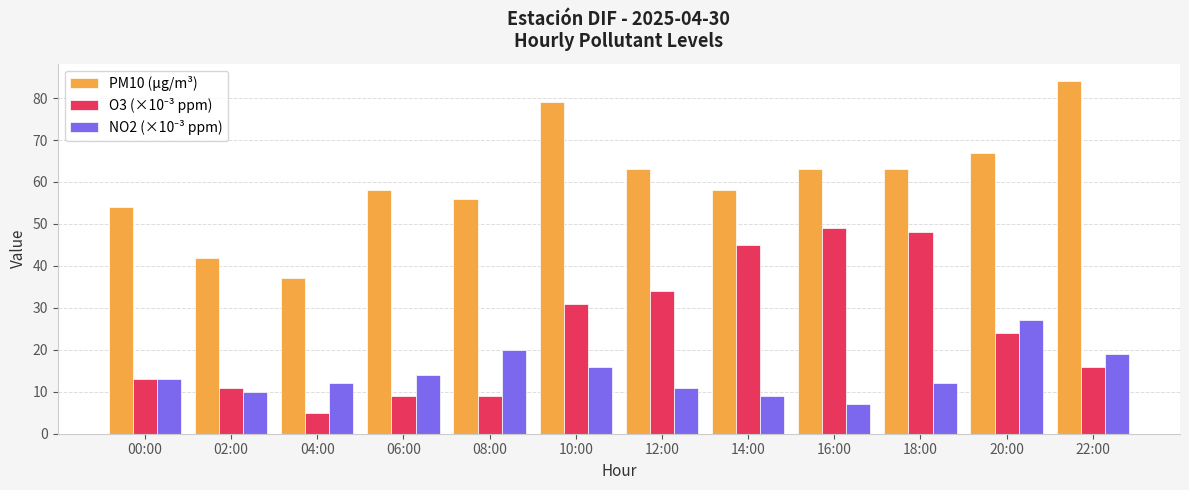

What is the smallest value displayed?

5